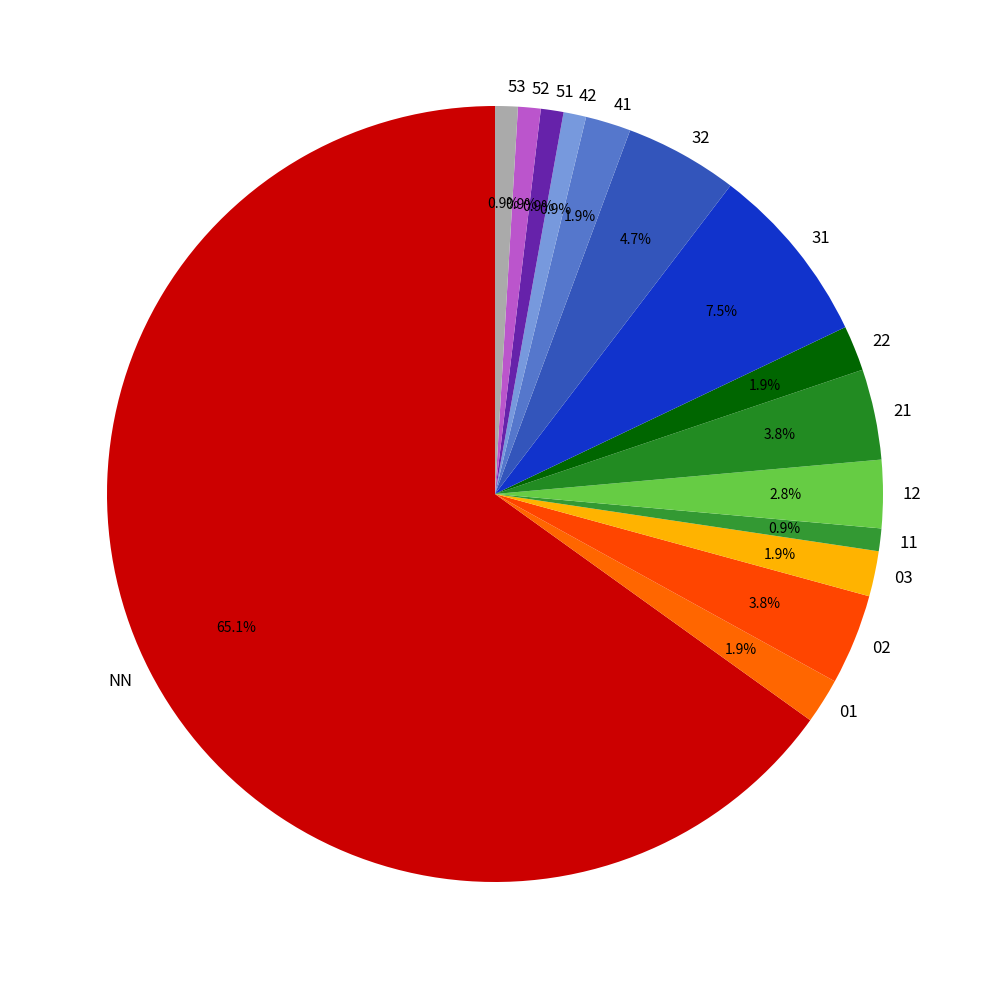

To the nearest percent, what is the difference between the 21 and 53 slice percentages?

3%